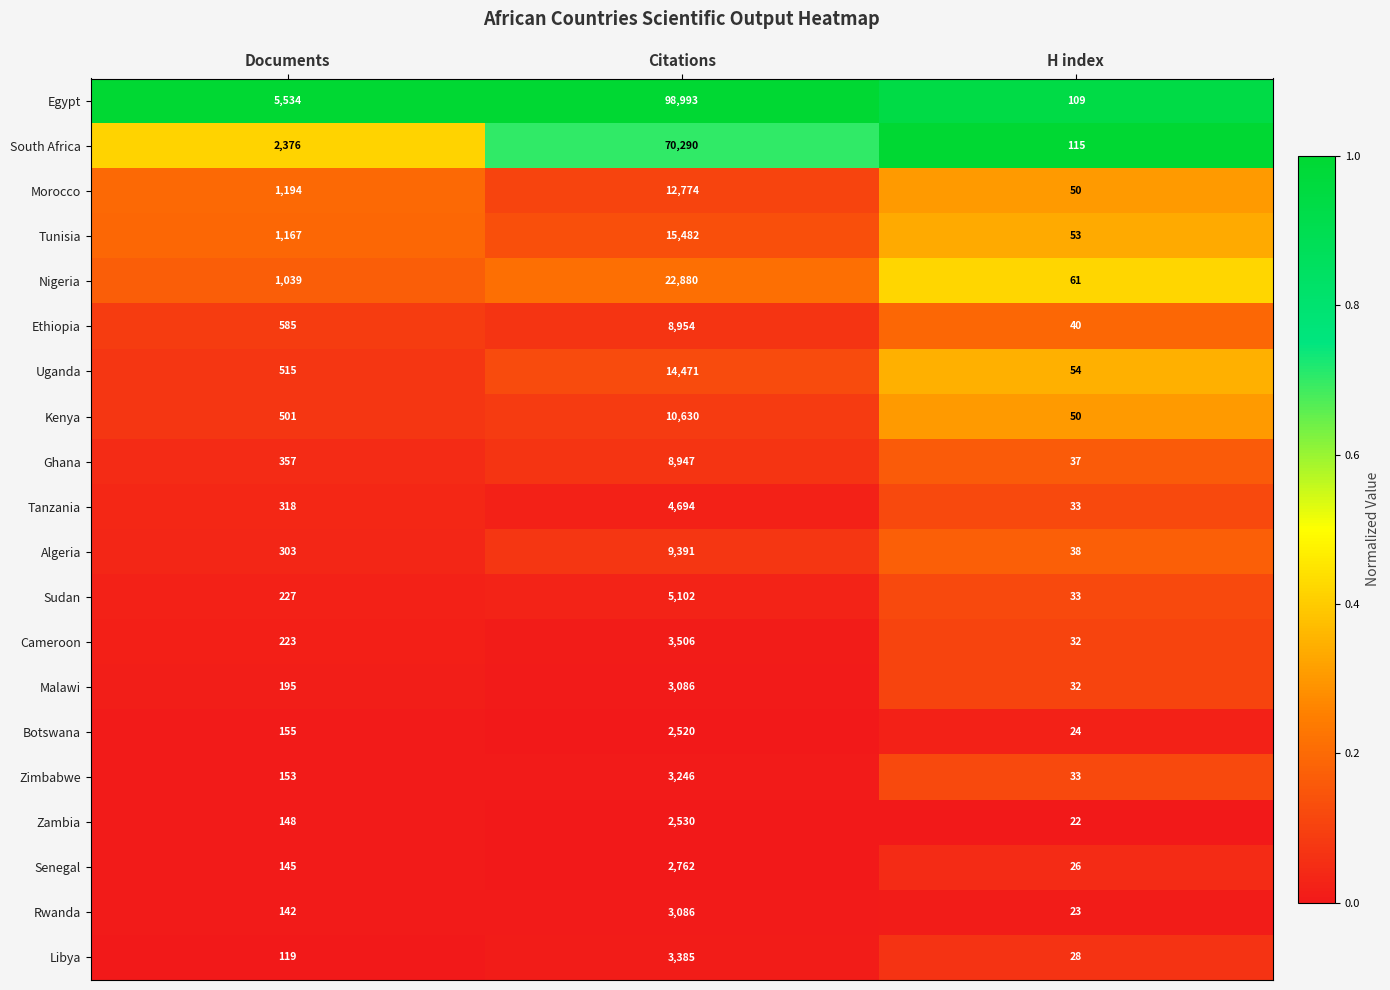

Is it true that Ghana equals 16087 at Citations?

False